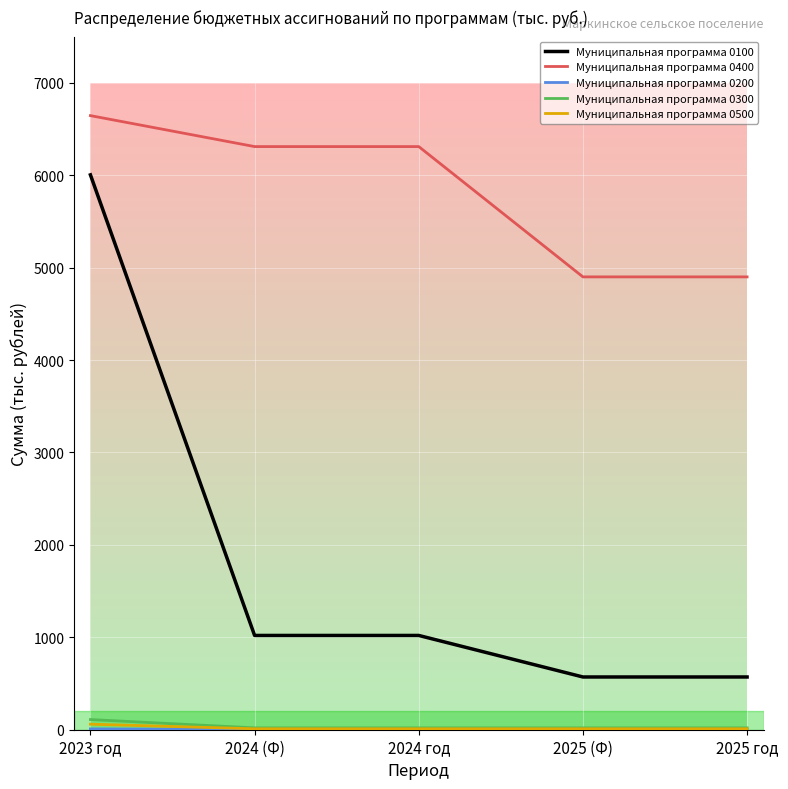

At which category does the chart reach its peak across all series?

2023 год